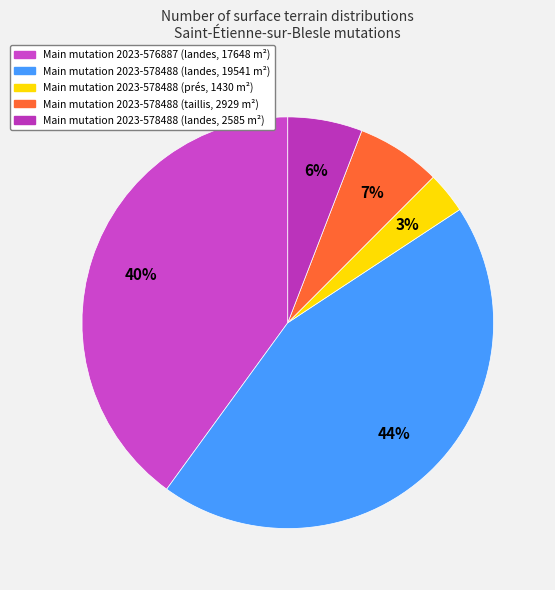

Does any single category account for the majority?

No